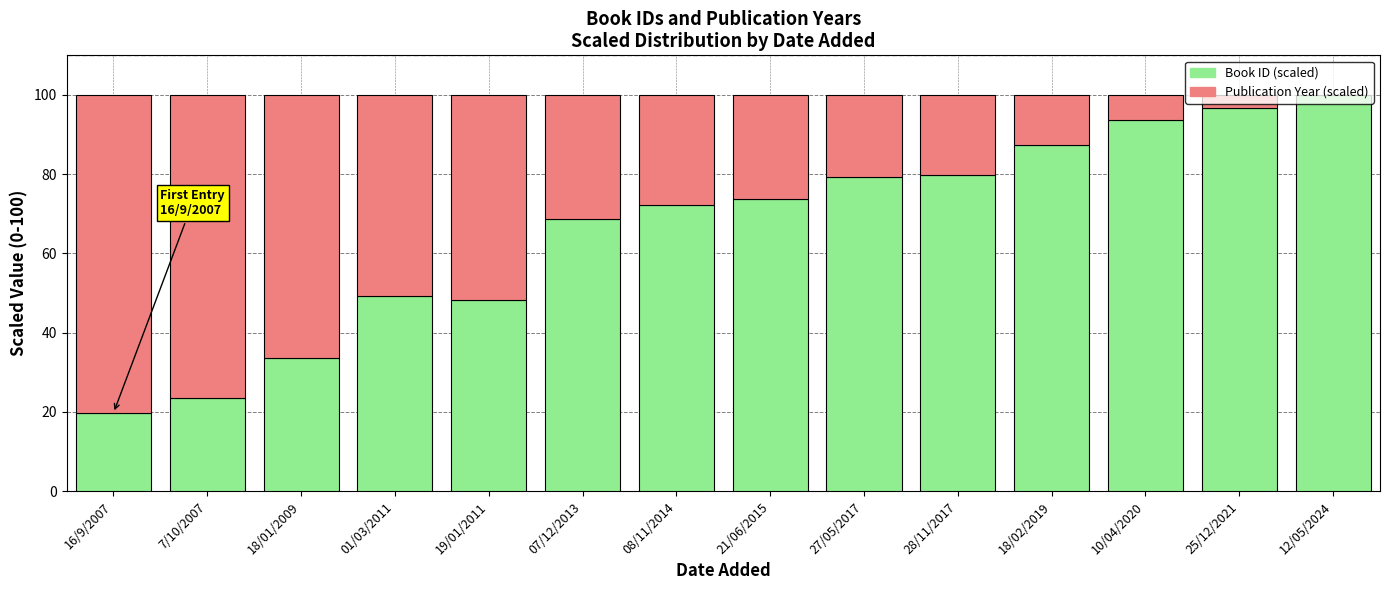

What is the total value across all series at 12/05/2024?

100.0